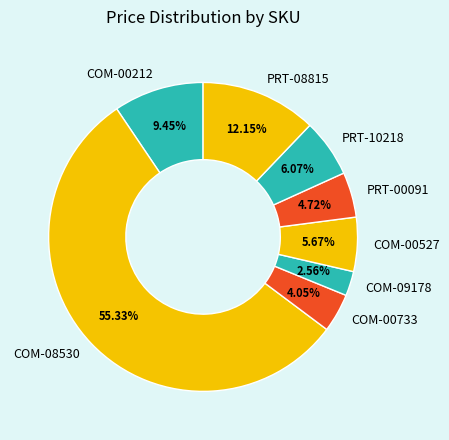

To the nearest percent, what portion does COM-00527 represent?

6%